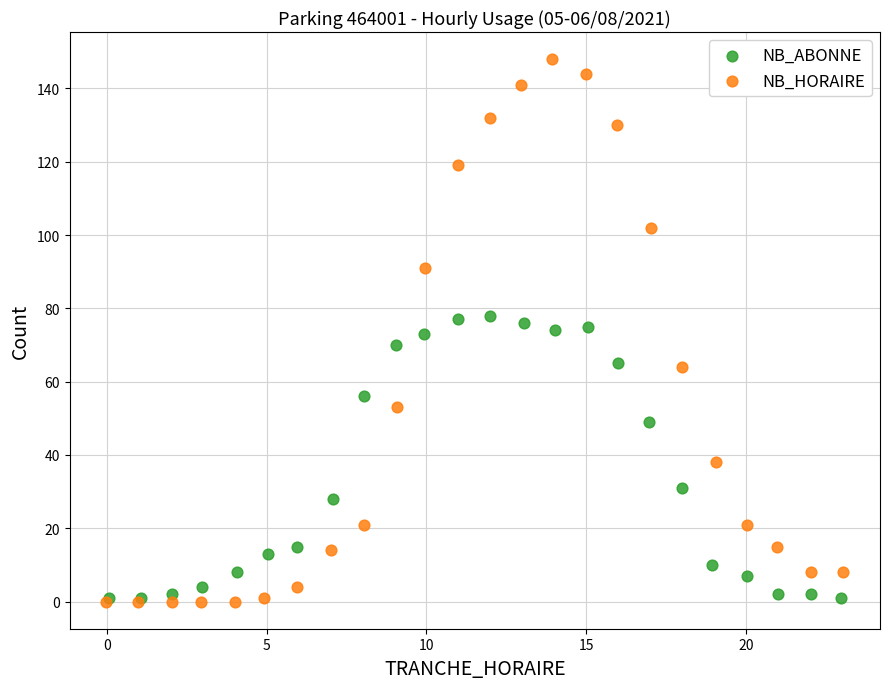

What are all the series names shown in the legend?

NB_ABONNE, NB_HORAIRE